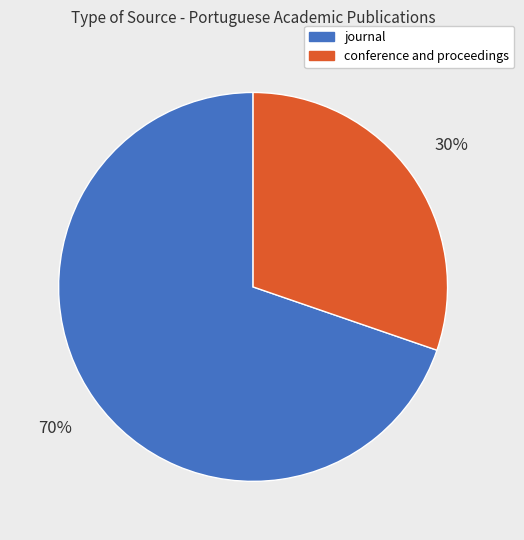

True or false: conference and proceedings accounts for 19% of the total.

False